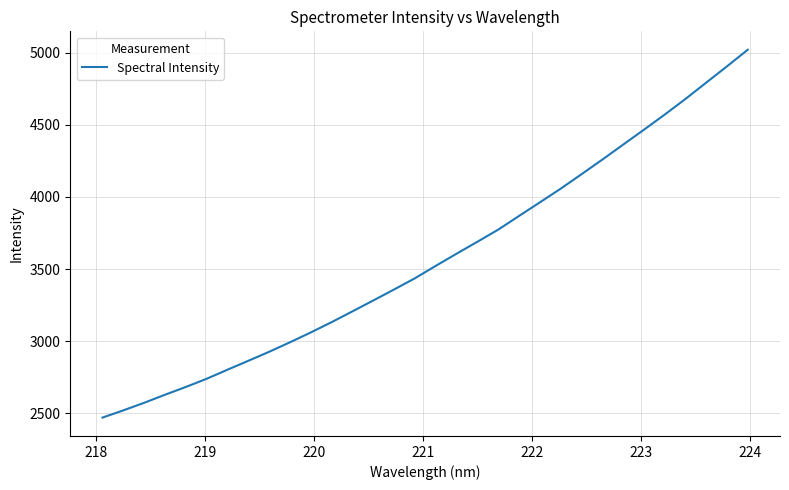

What is the minimum value shown in the chart?

2471.2